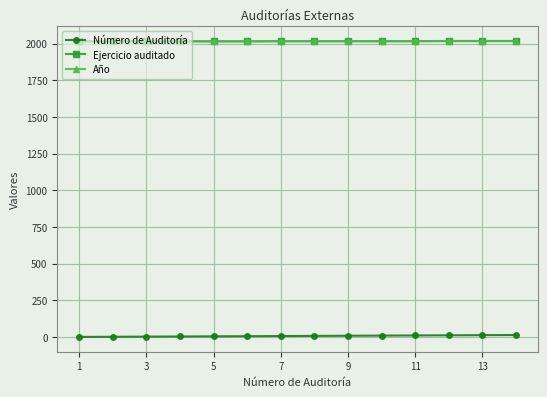

True or false: Número de Auditoría and Ejercicio auditado intersect in this chart.

False